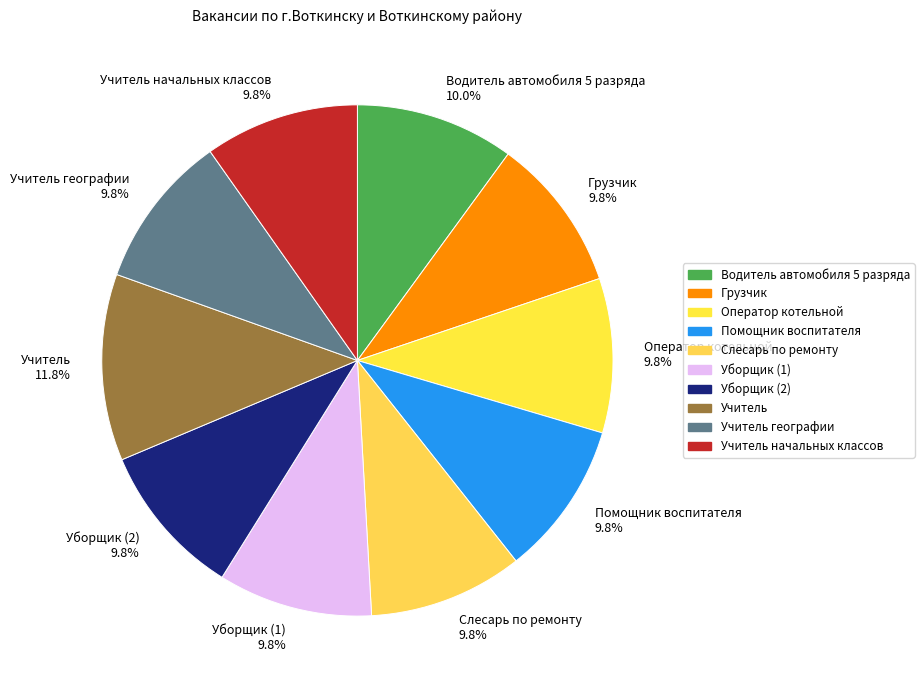

How many segments does this pie chart have?

10